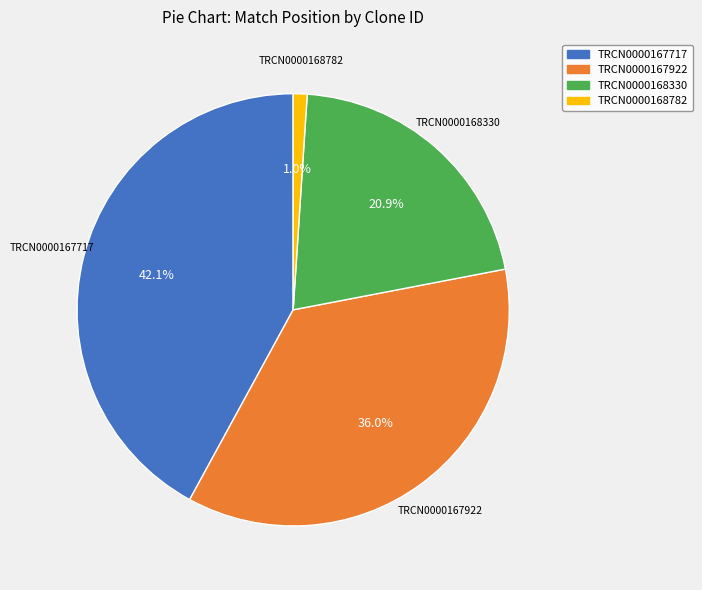

Combined, do TRCN0000168782 and TRCN0000167922 account for over 50%?

No